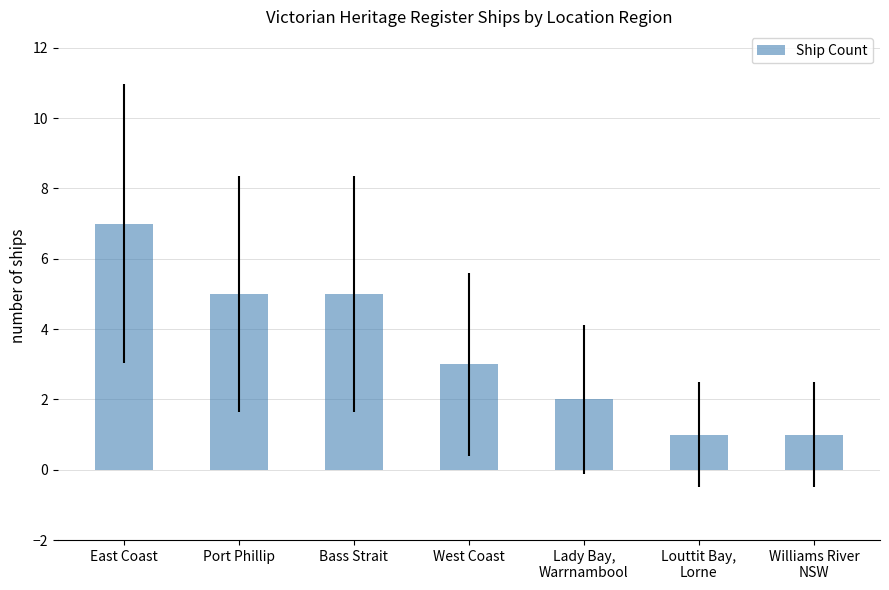

What is the sum of the values at Lady Bay,
Warrnambool and Louttit Bay,
Lorne?

3